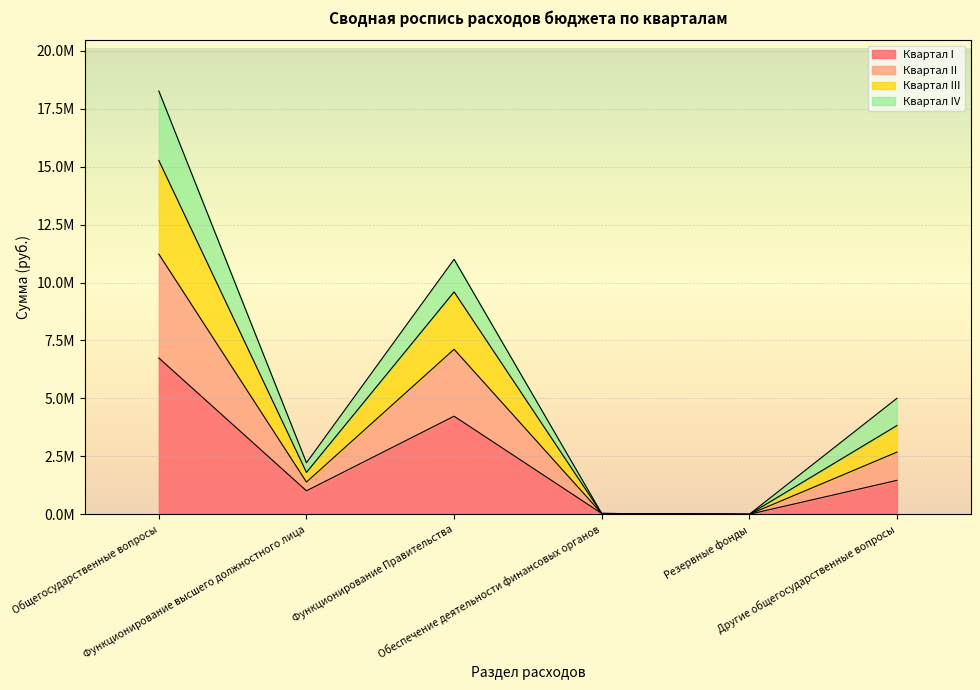

Is the value of Квартал II at Общегосударственные вопросы greater than the value of Квартал I at Другие общегосударственные вопросы?

Yes